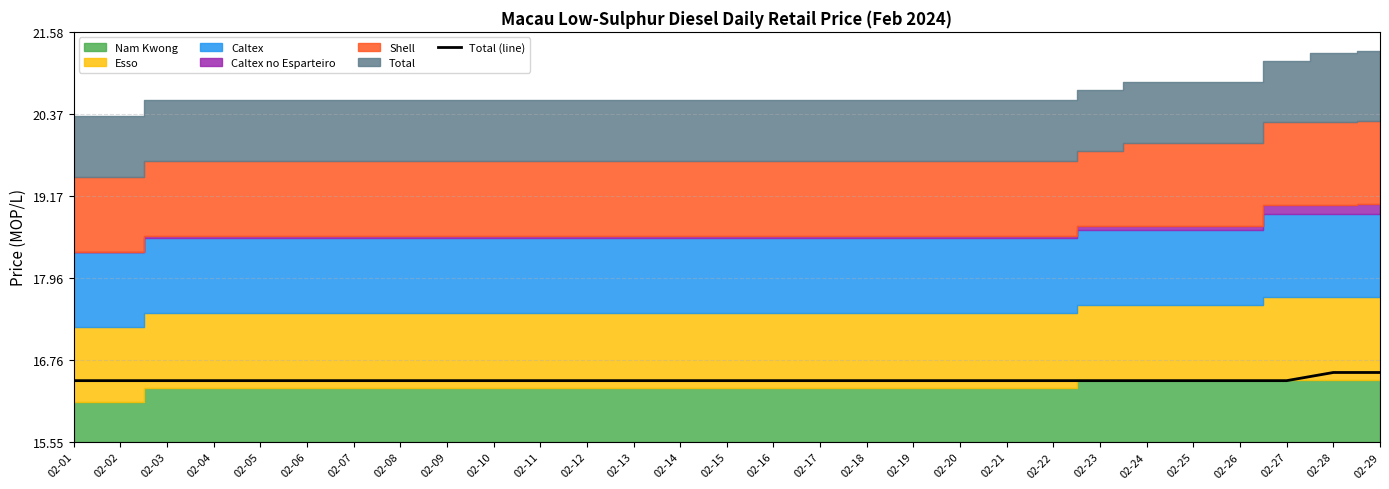

At which label is the value closest to 0?

02-01